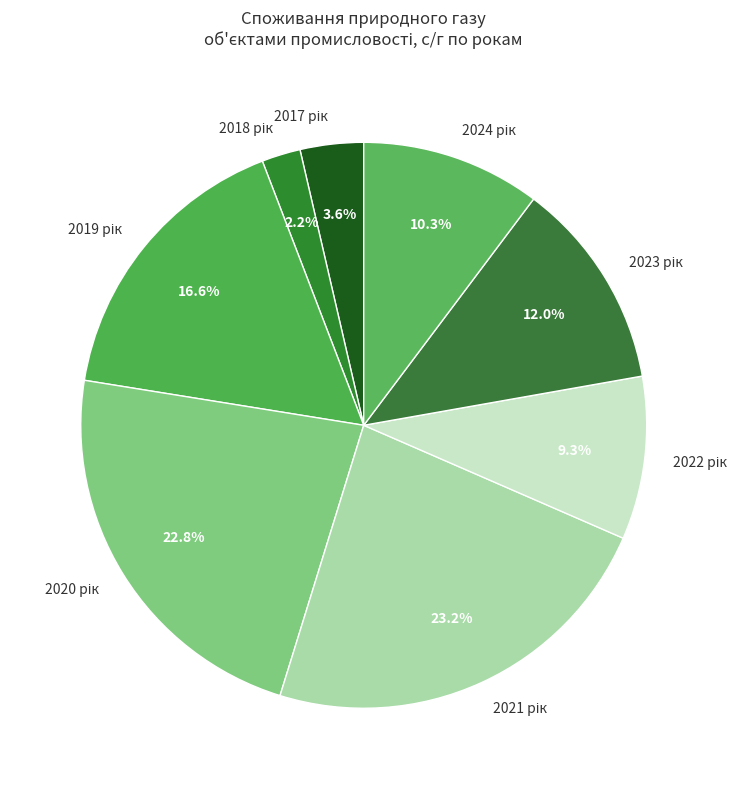

Does any single category account for the majority?

No